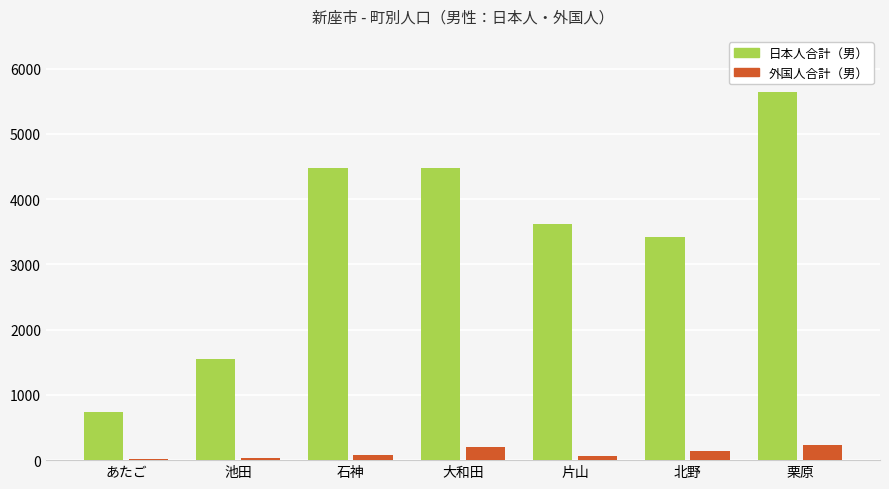

Which series changed the most between あたご and 池田?

日本人合計（男）